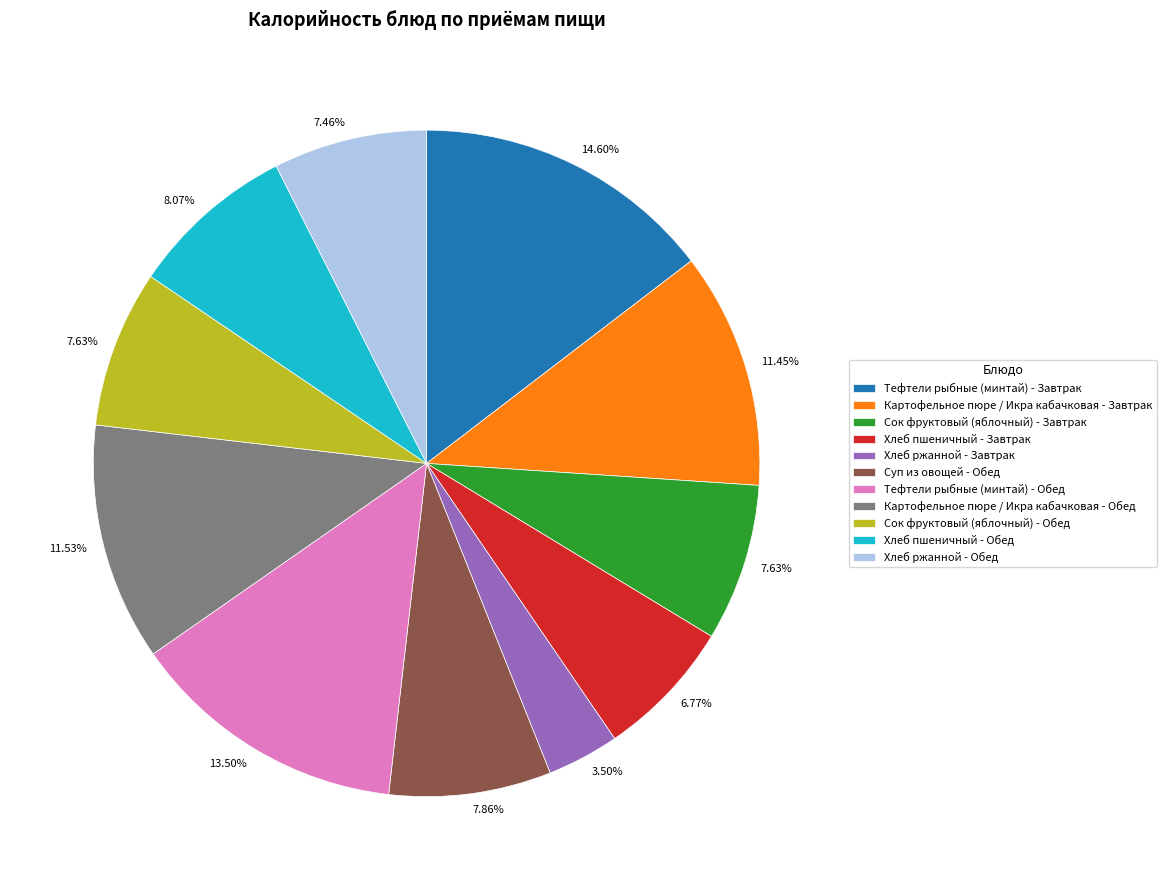

To the nearest percent, what is the difference between the Тефтели рыбные (минтай) - Обед and Хлеб ржанной - Завтрак slice percentages?

10%